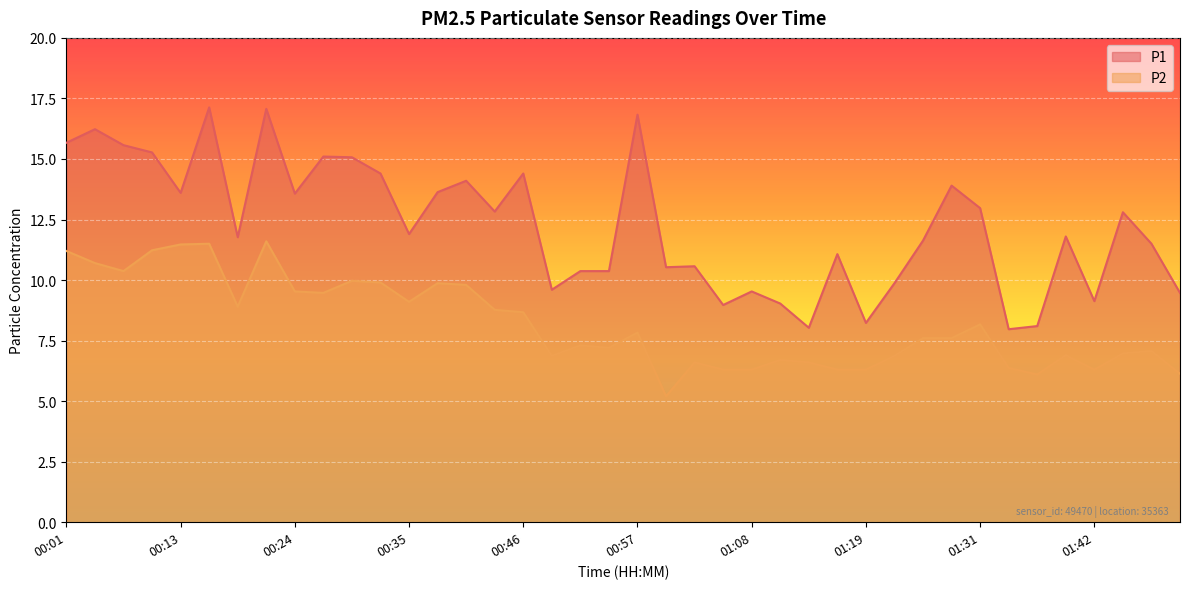

What are all the series names shown in the legend?

P1, P2